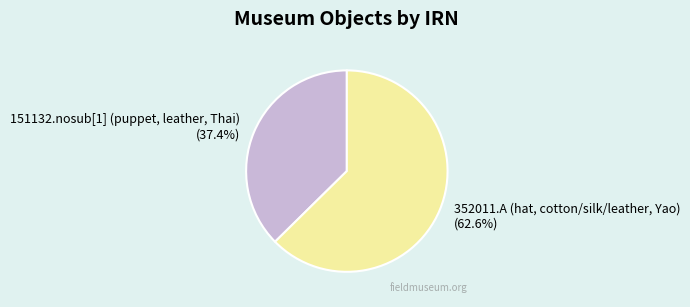

How many slices are in this pie chart?

2